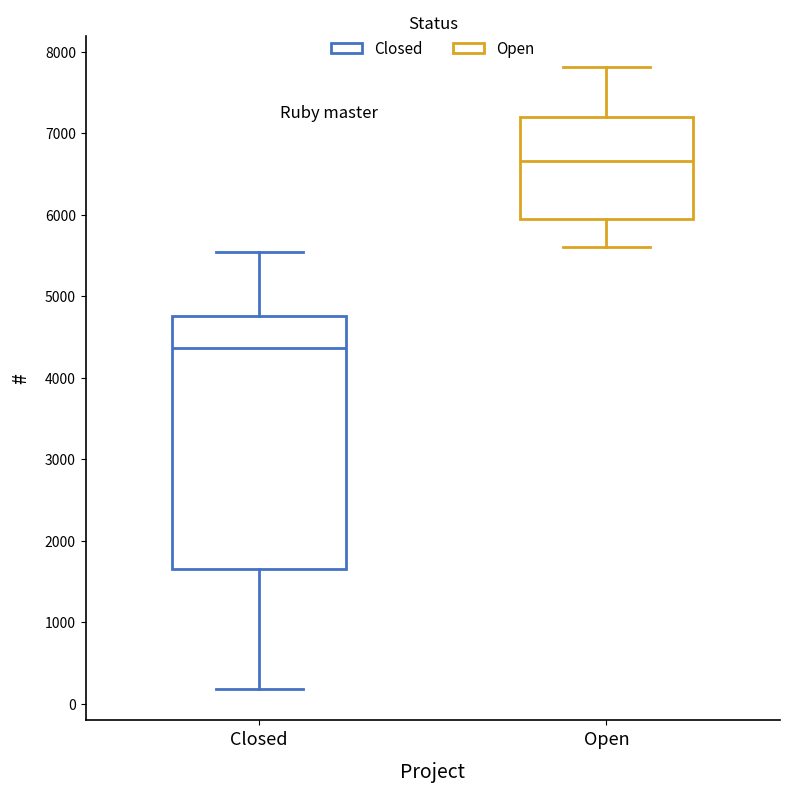

Reading left to right, transcribe this box plot: for each box, give where its median line is, the range the box spans, and where its two whiskers end, as read against the y-axis. The values are not printed on the chart, so give them approximately, as read against the axis.

Closed: median 4400, box 1700 to 4800, whiskers 200 to 5500
Open: median 6700, box 5900 to 7200, whiskers 5600 to 7800